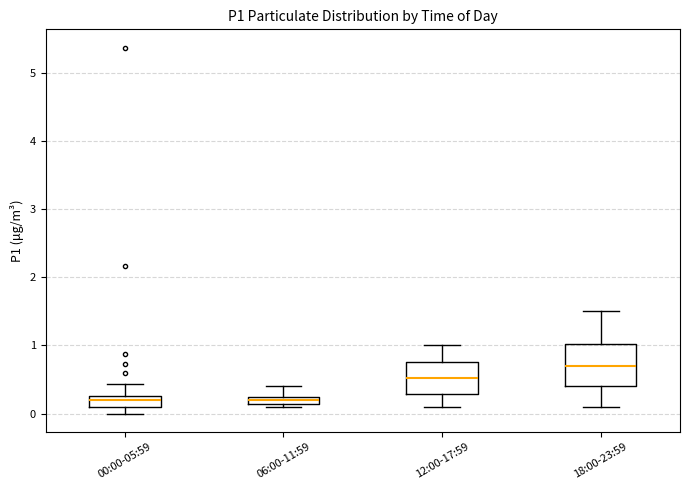

Where does the upper whisker of the box for 00:00-05:59 end on the y-axis? The values are not printed on the chart, so give them approximately, as read against the axis.

0.4